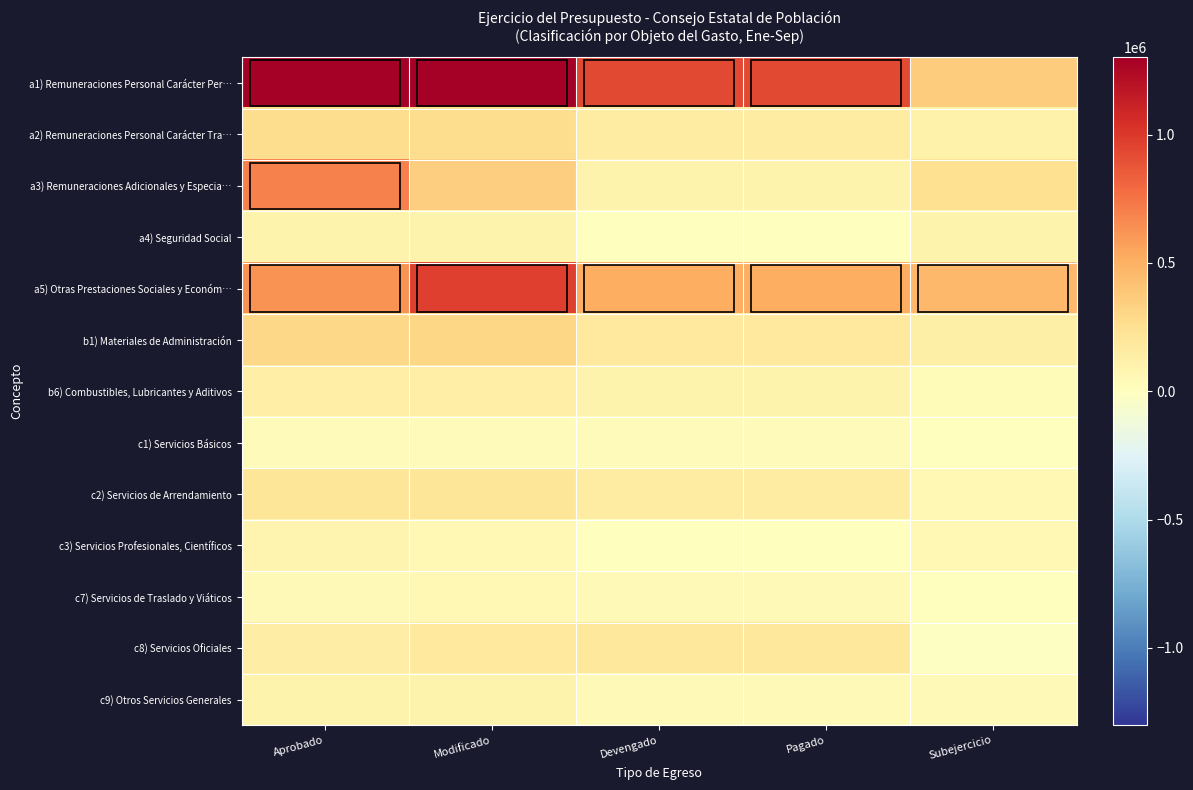

At Pagado, list the series in order from smallest to largest.

c3) Servicios Profesionales, Científicos, a4) Seguridad Social, c1) Servicios Básicos, c9) Otros Servicios Generales, c7) Servicios de Traslado y Viáticos, a3) Remuneraciones Adicionales y Especia…, b6) Combustibles, Lubricantes y Aditivos, a2) Remuneraciones Personal Carácter Tra…, c2) Servicios de Arrendamiento, b1) Materiales de Administración, c8) Servicios Oficiales, a5) Otras Prestaciones Sociales y Económ…, a1) Remuneraciones Personal Carácter Per…